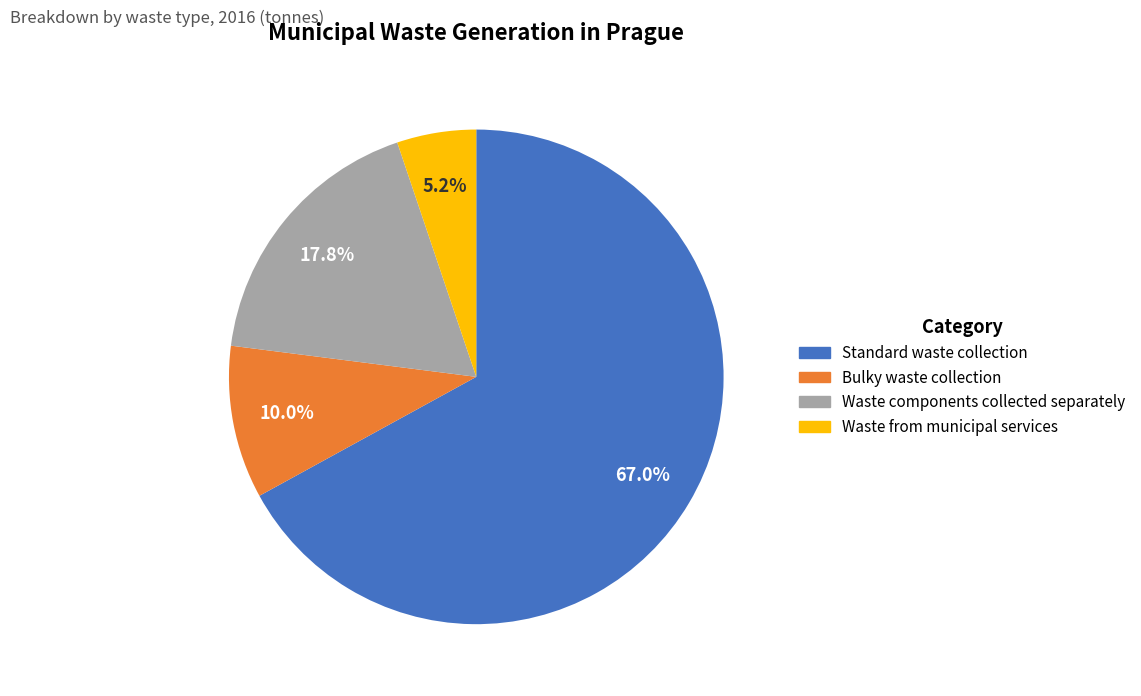

Which category has the smallest portion of the pie?

Waste from municipal services